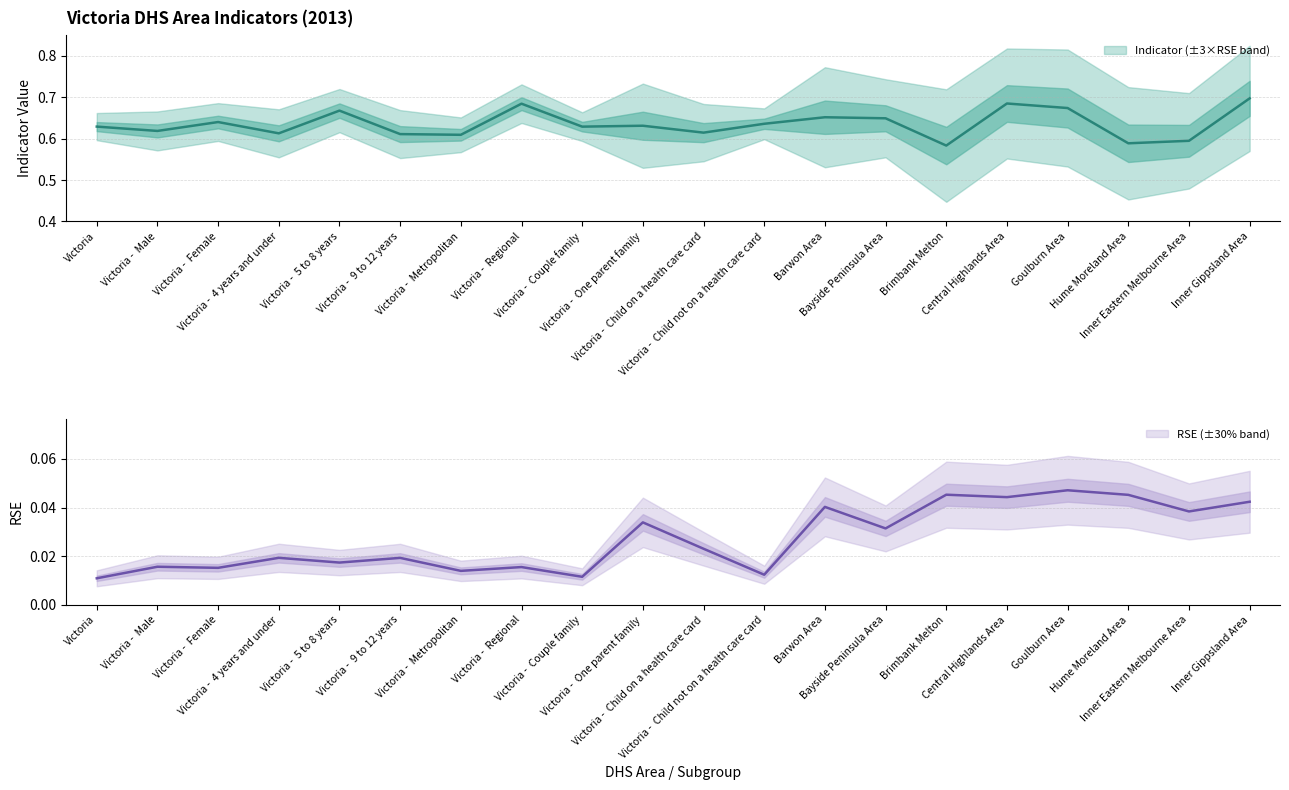

At which category is the sum across all series the highest?

Inner Gippsland Area